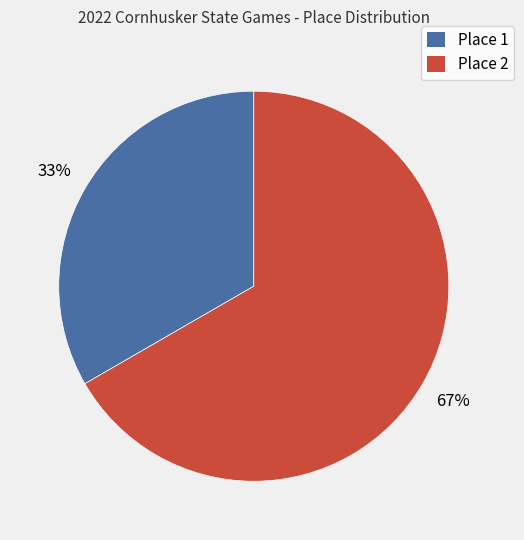

Is there a majority slice in this chart?

Yes